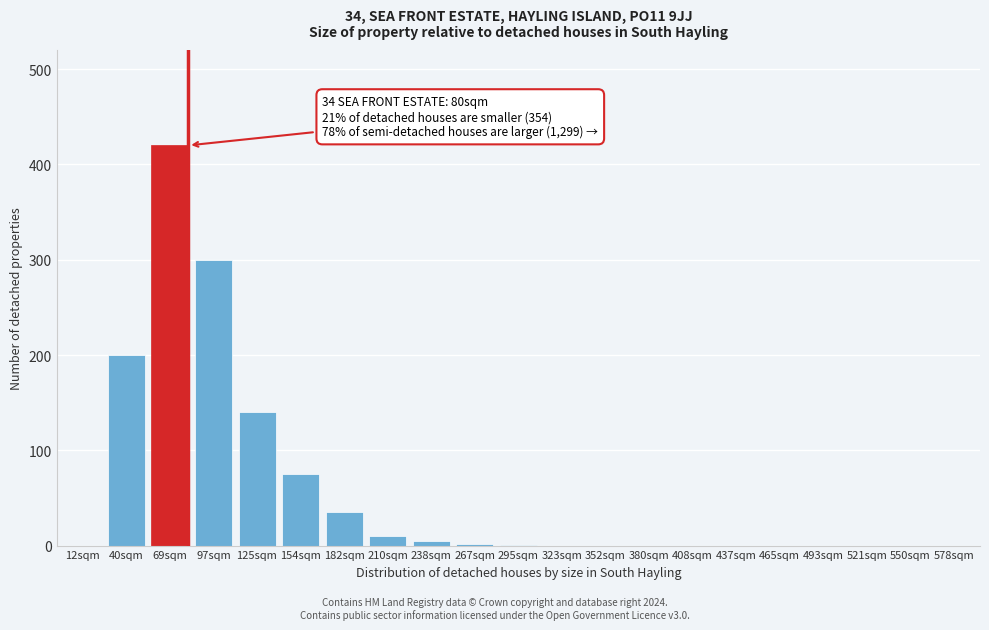

What is the sum of all values?

1188